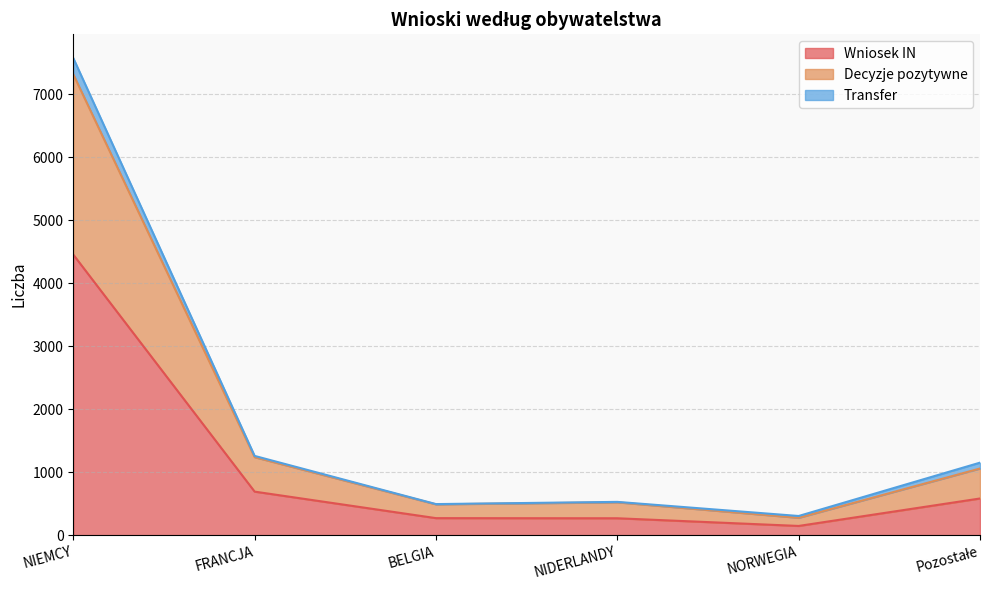

At which category is the sum across all series the highest?

NIEMCY